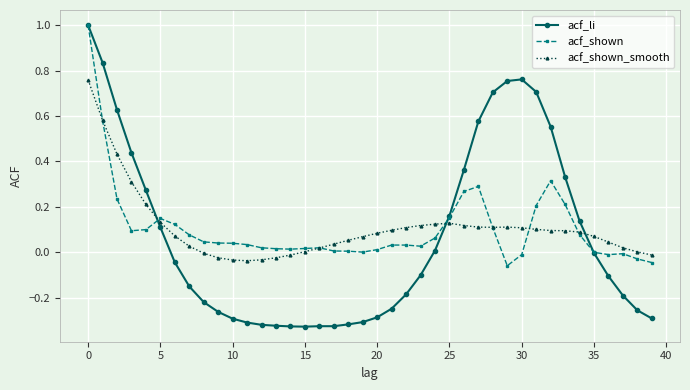

Which series has the widest spread of values?

acf_li